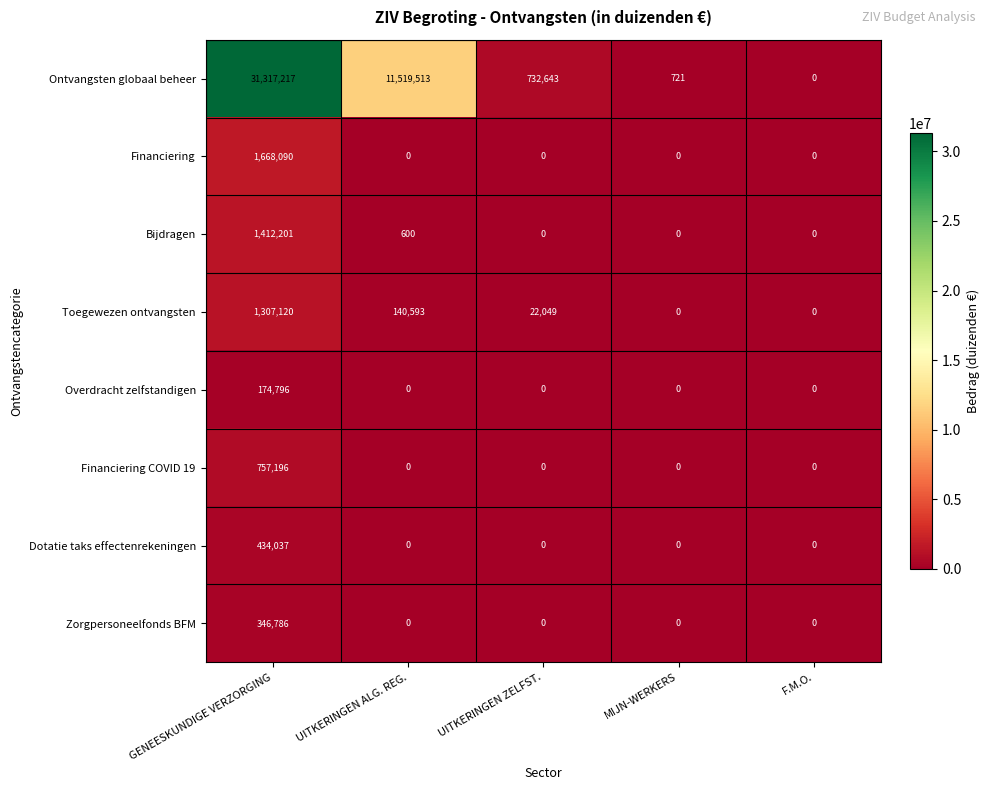

What is the difference between the maximum and minimum values in the Bijdragen series?

1412201